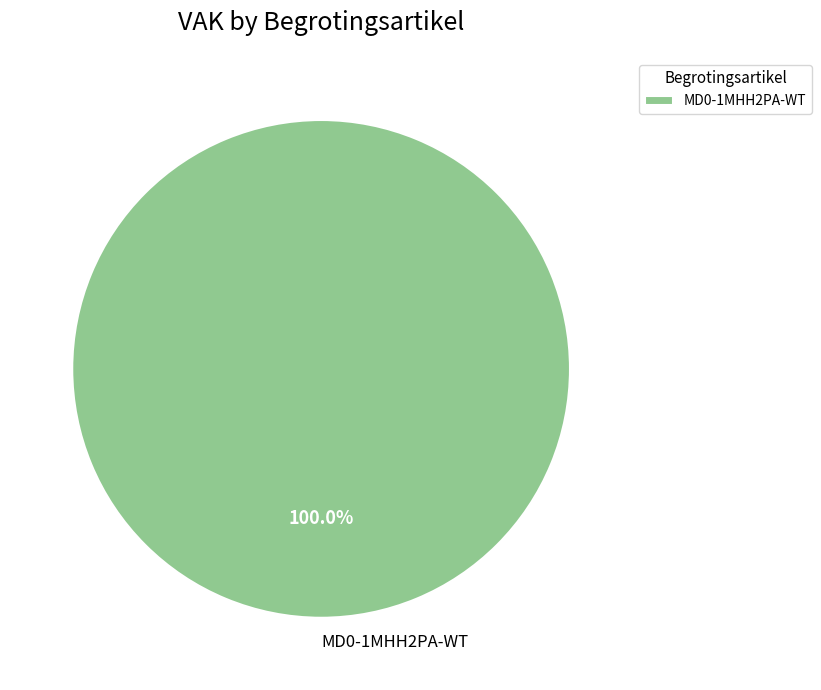

How many slices are in this pie chart?

1